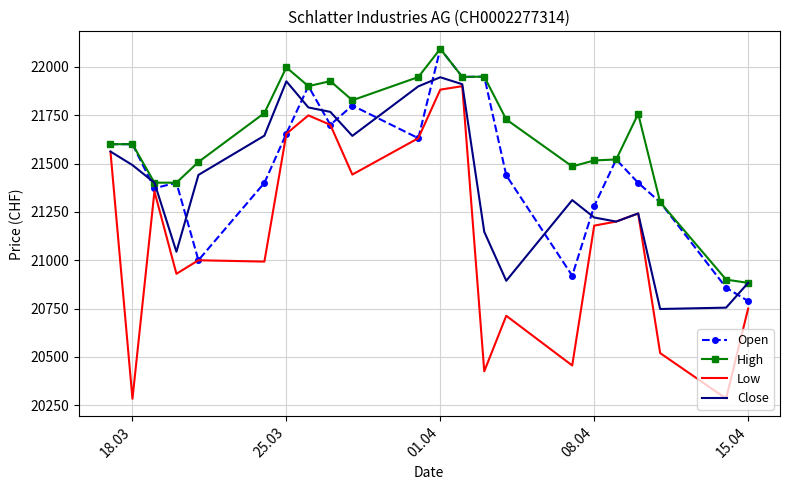

True or false: Close has more than 1 points higher than both neighbors.

True